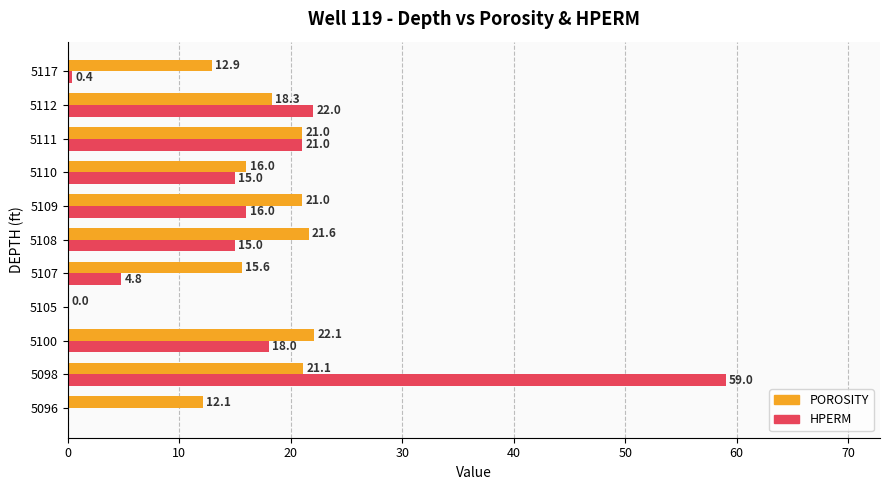

Which series has the largest total across all categories?

POROSITY